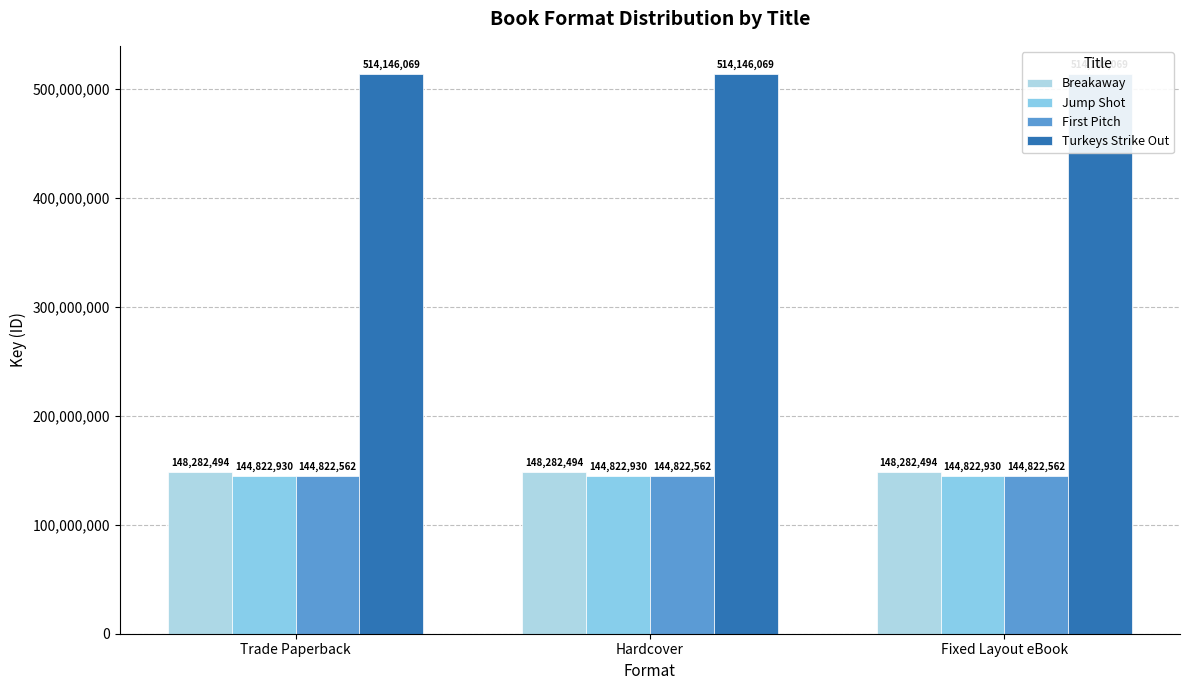

What is the label of the 1st bar from the left?

Trade Paperback